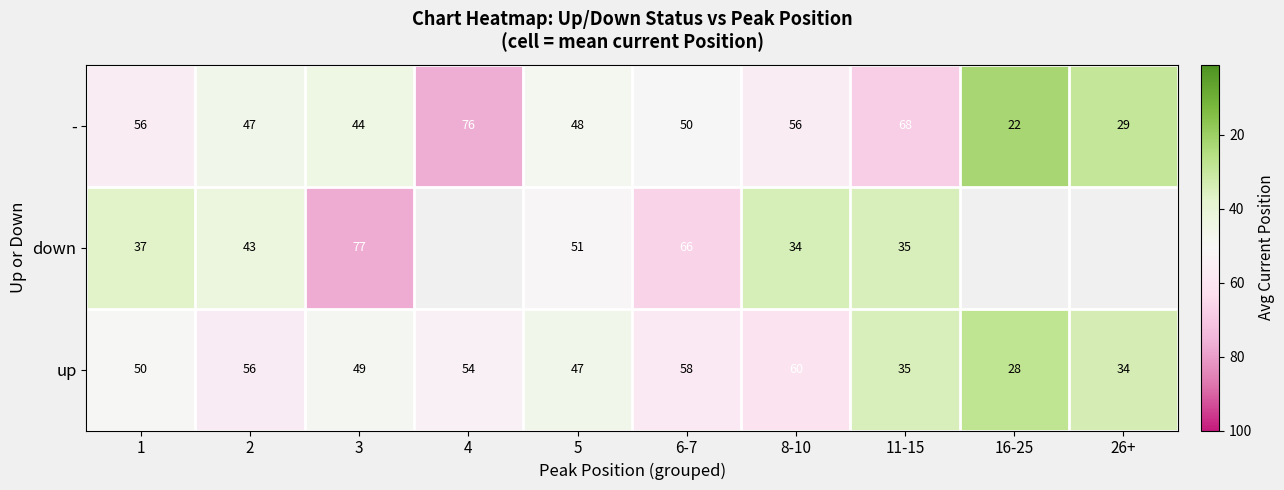

At 2, list the series in order from largest to smallest.

up, -, down